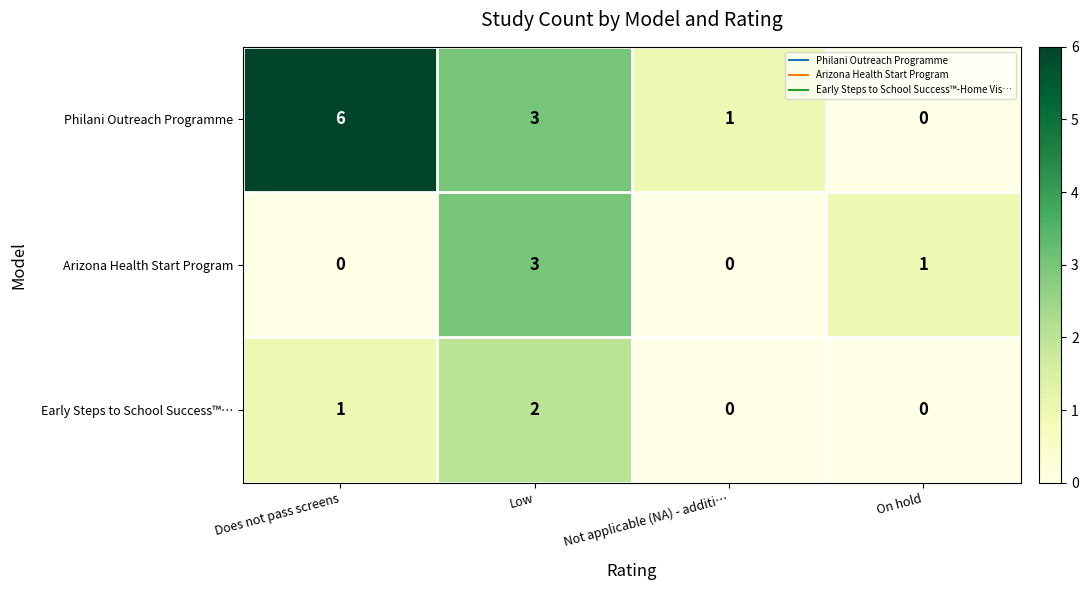

Which category has the highest value in the Early Steps to School Success™… series?

Low